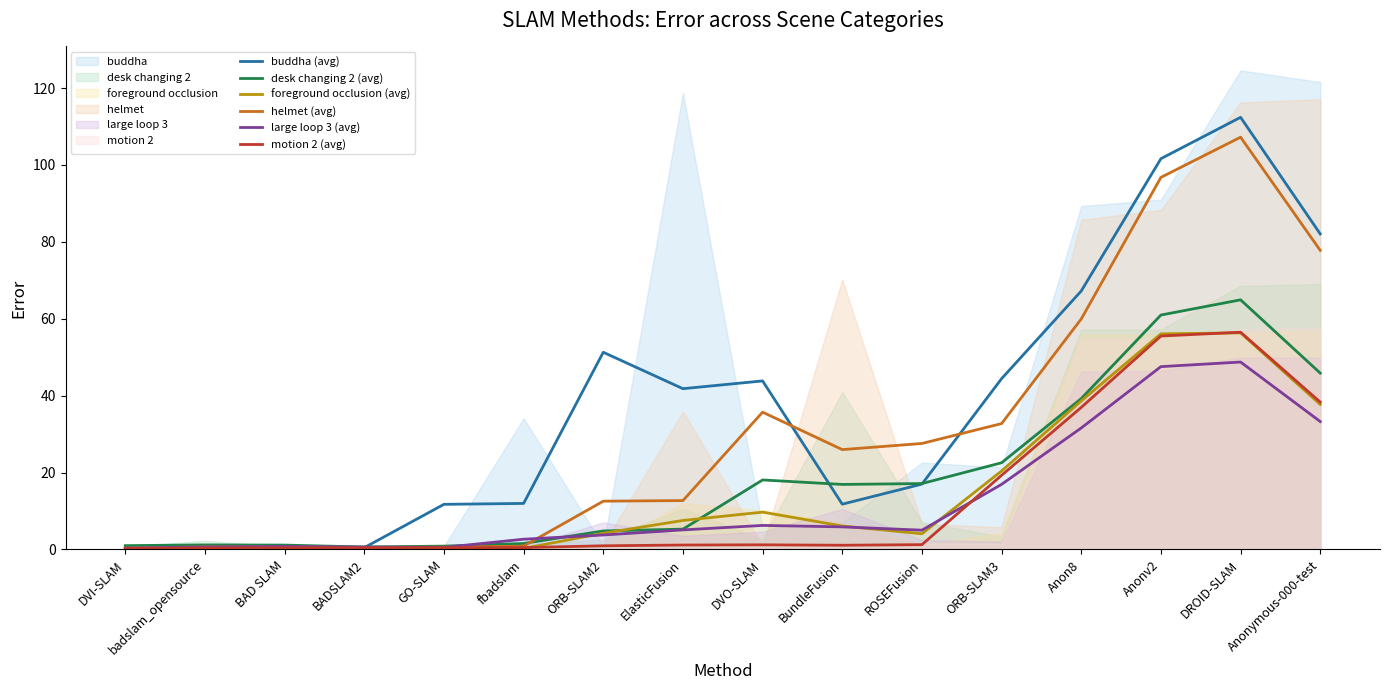

Does the chart display data point markers on the line(s)?

No